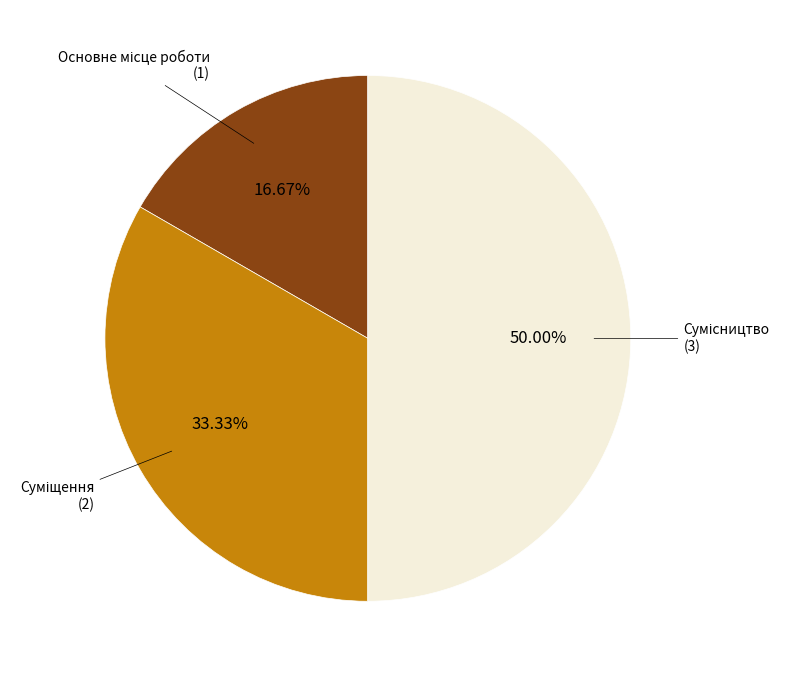

How many slices are in this pie chart?

3